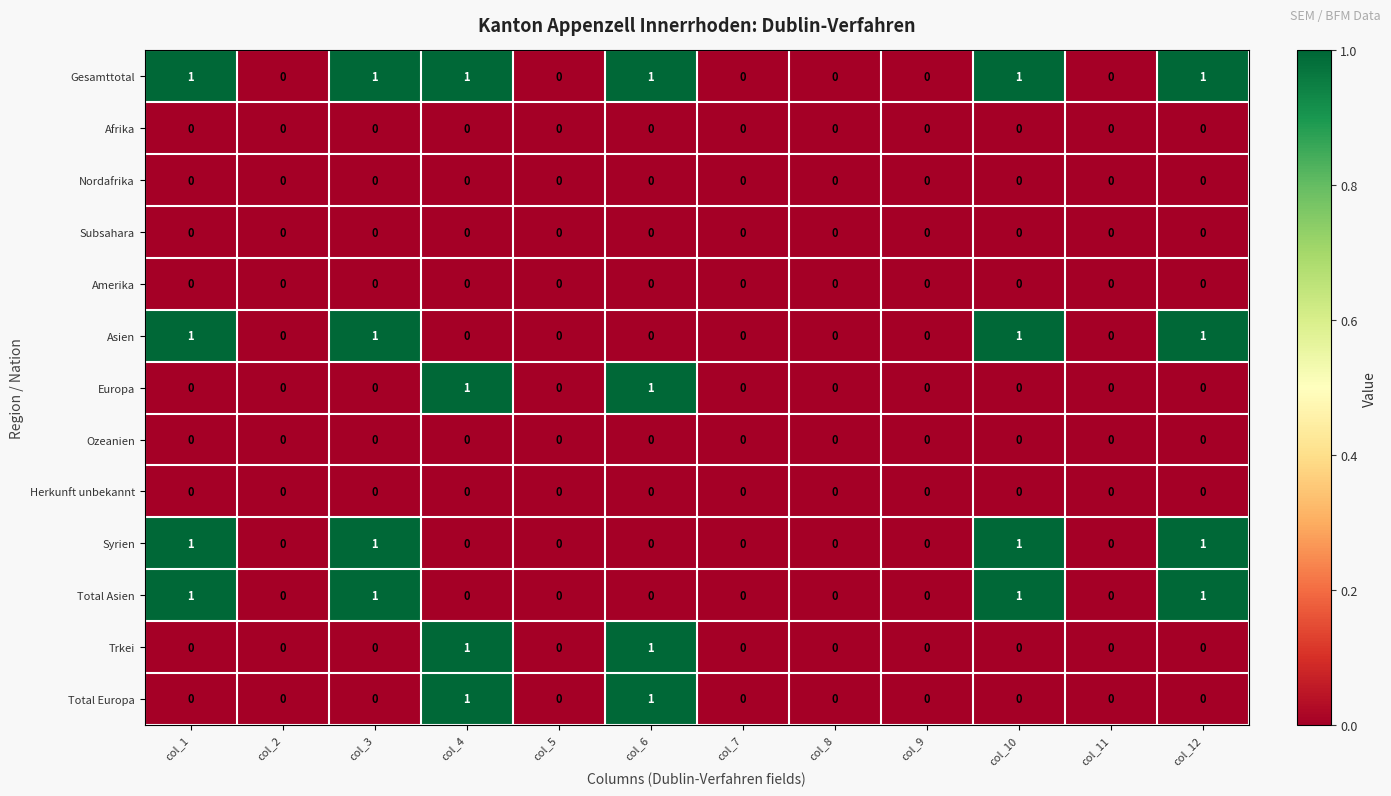

The Total Asien series shows 2 at col_12. True or false?

False